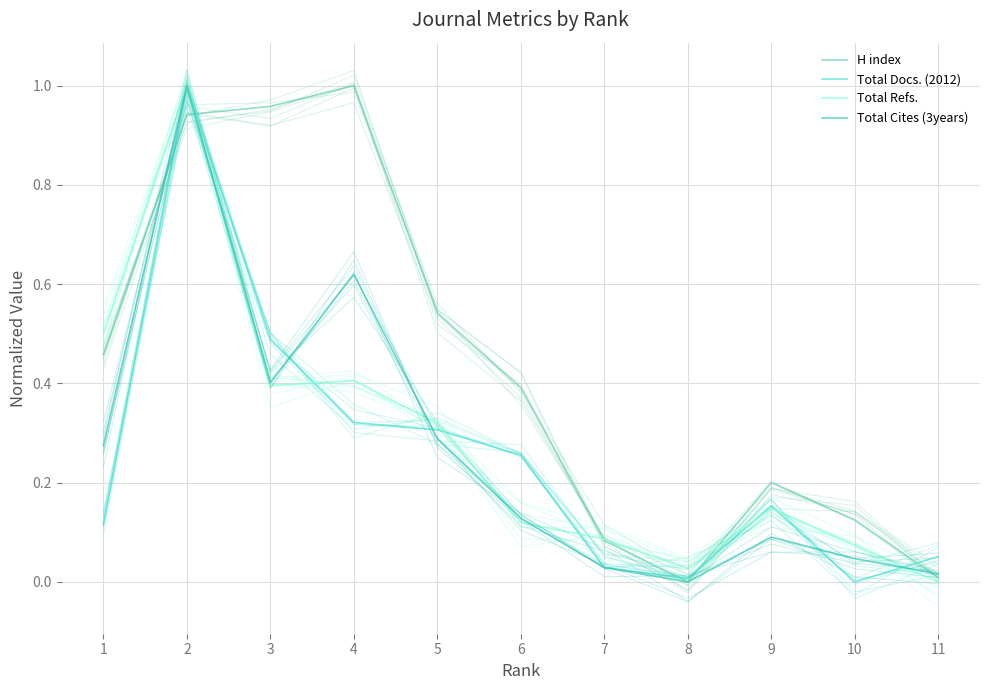

Where do Total Refs. and Total Cites (3years) first cross each other?

2 and 3